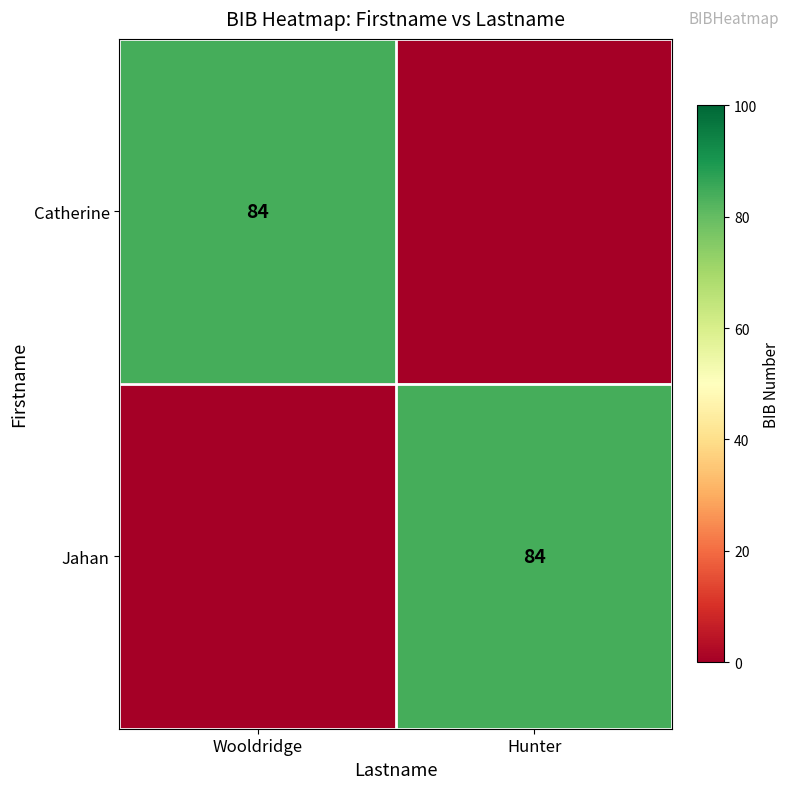

The Jahan series shows 84 at Hunter. True or false?

True